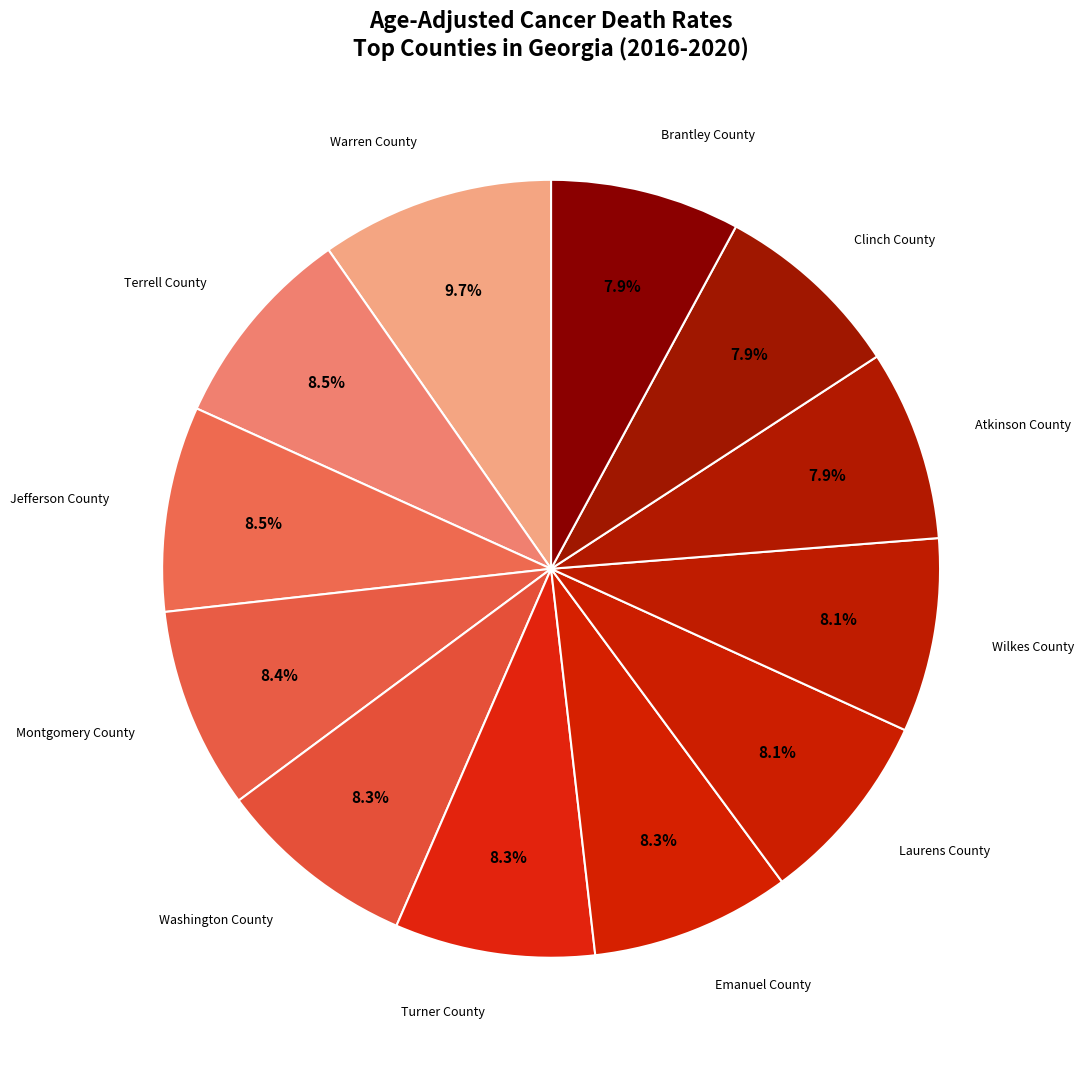

How many slices are in this pie chart?

12